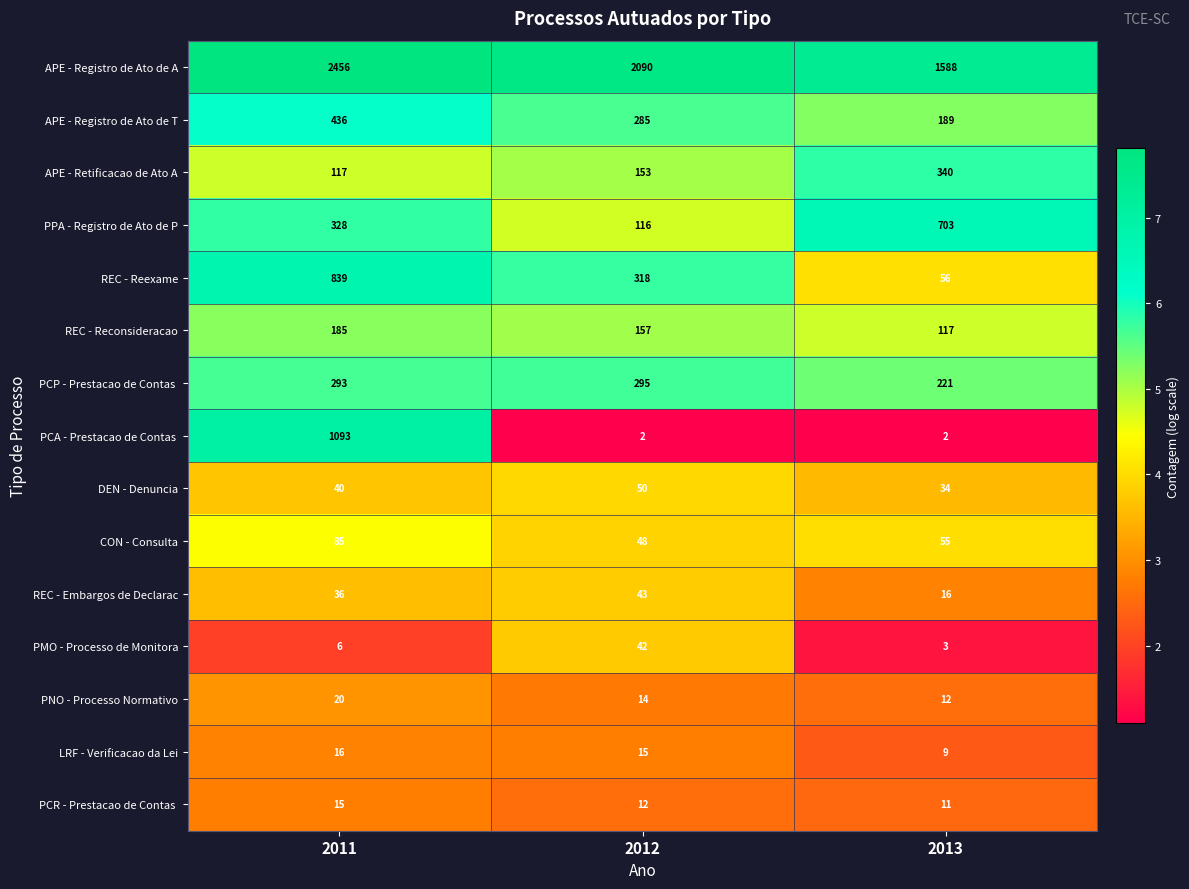

True or false: APE - Registro de Ato de A has a value of 1588 at 2013.

True